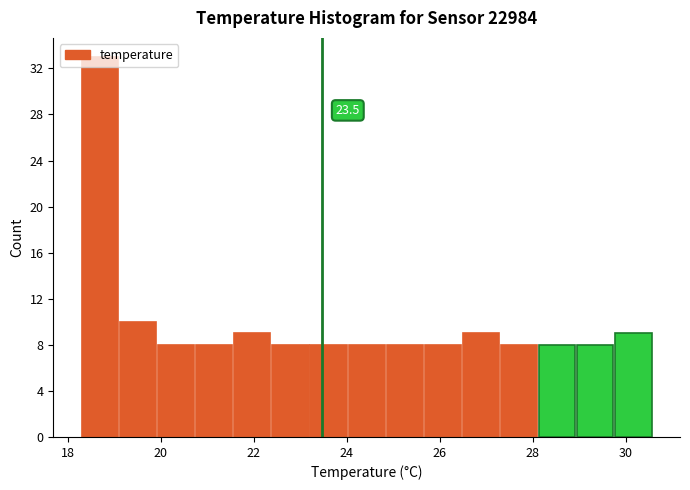

Which range on the x-axis has the tallest bar?

18.30 to 19.12